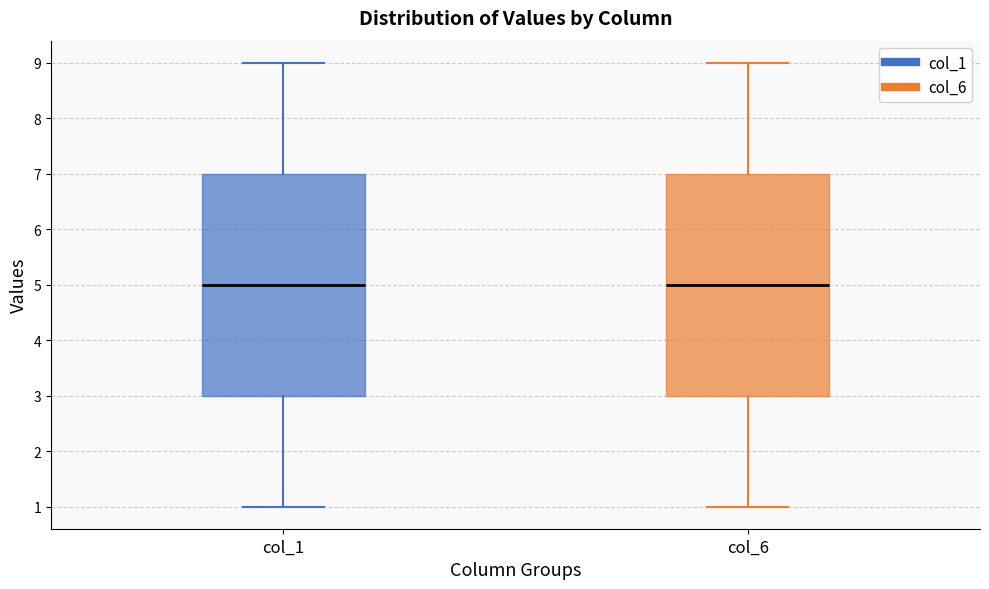

Reading left to right, transcribe this box plot: for each box, give where its median line is, the range the box spans, and where its two whiskers end, as read against the y-axis. The values are not printed on the chart, so give them approximately, as read against the axis.

col_1: median 5, box 3 to 7, whiskers 1 to 9
col_6: median 5, box 3 to 7, whiskers 1 to 9